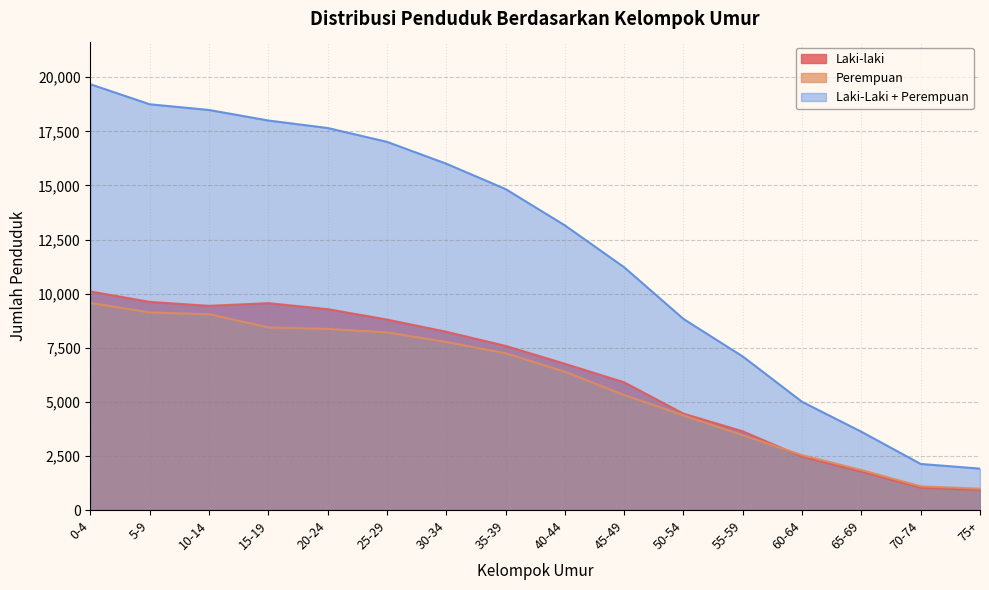

Which has a higher value, 60-64 or 75+?

60-64